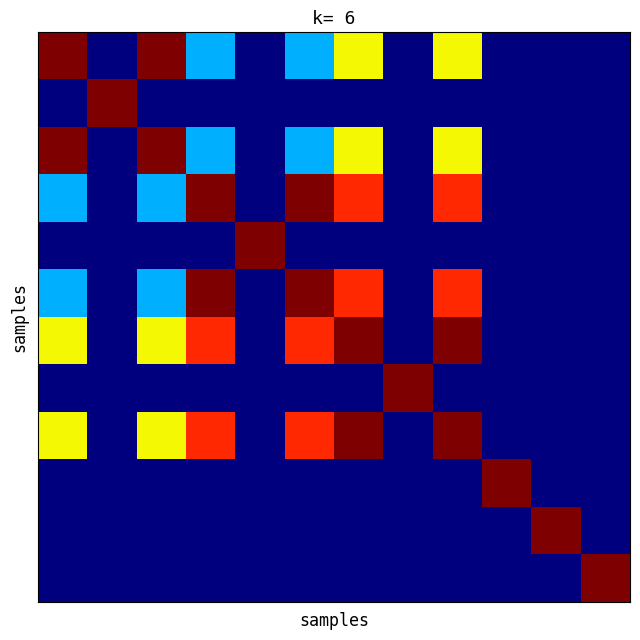

At how many categories does at least one series exceed 0?

12